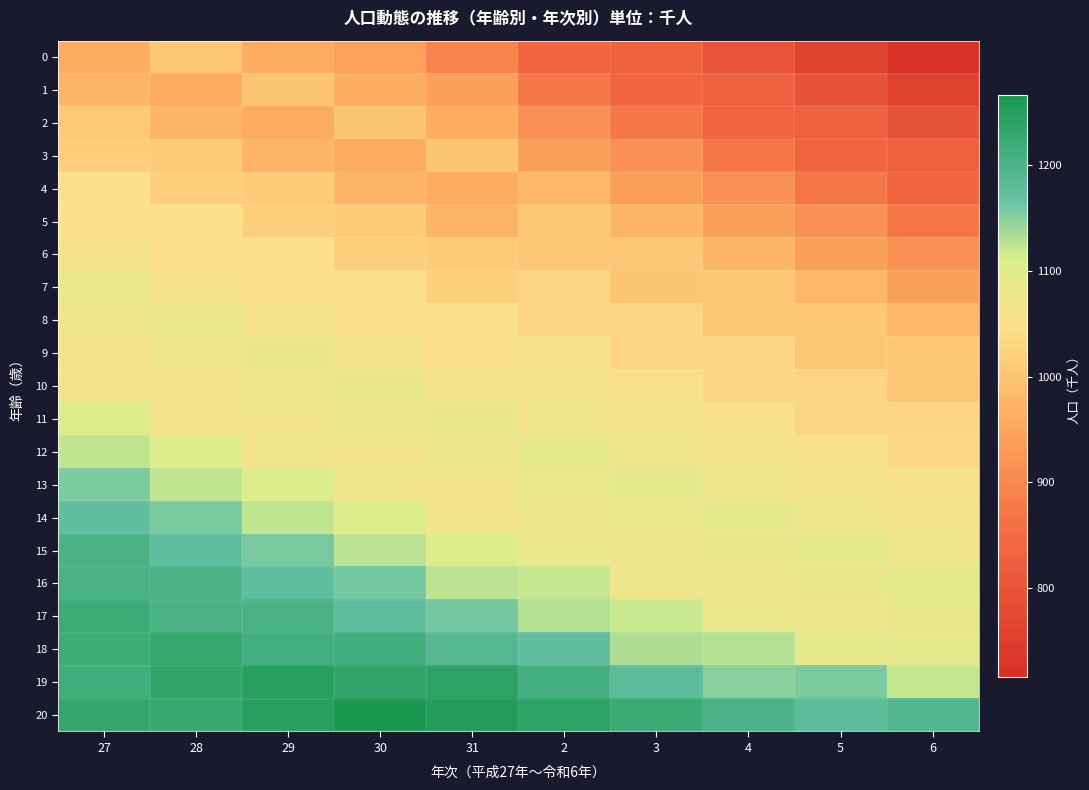

Which has a higher value, 29 or 3?

29